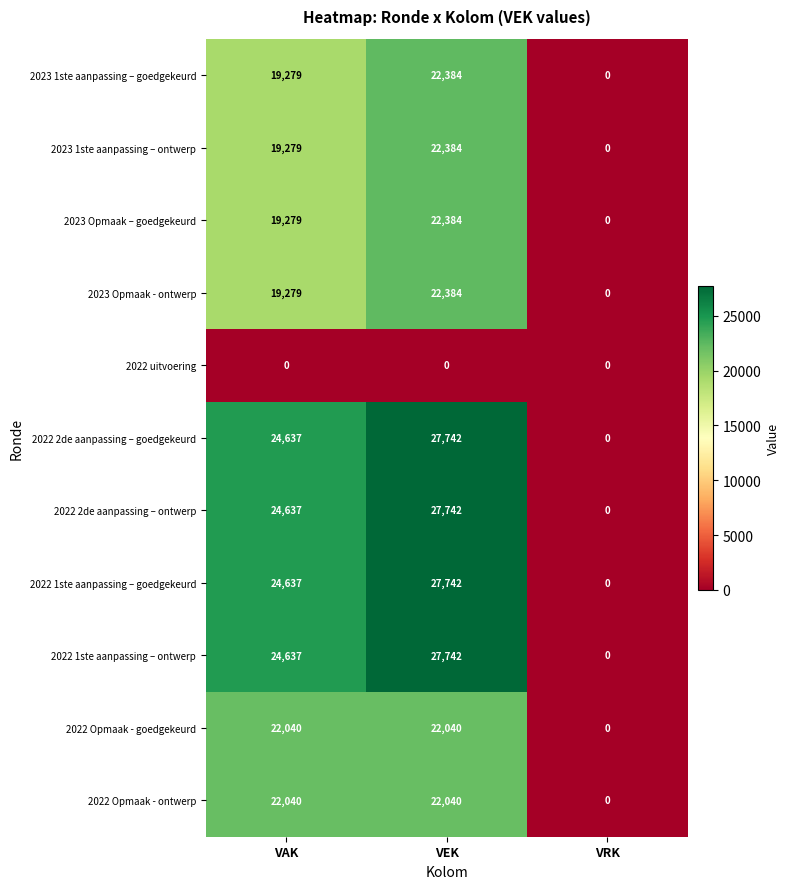

At which category is the sum across all series the highest?

VEK